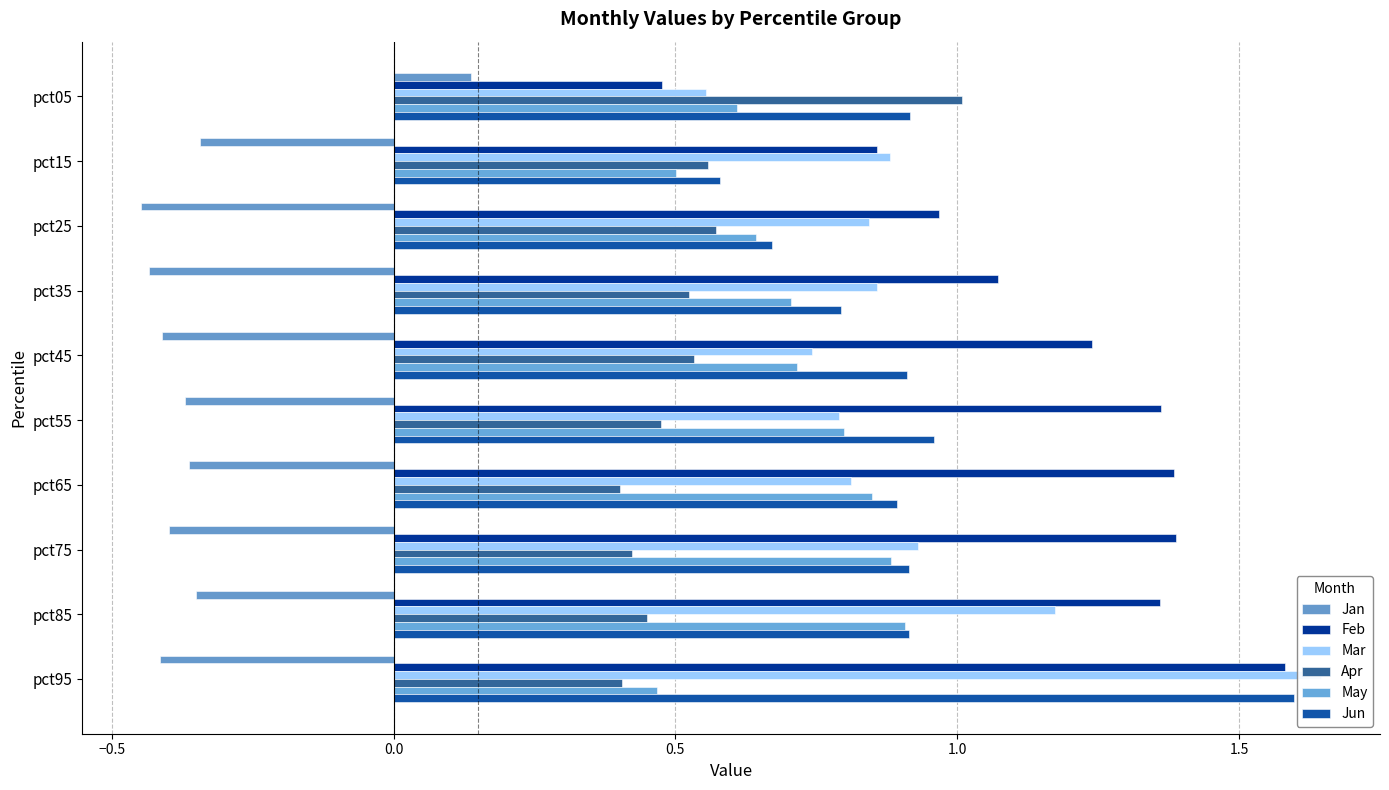

What is the sum of all May values?

7.1